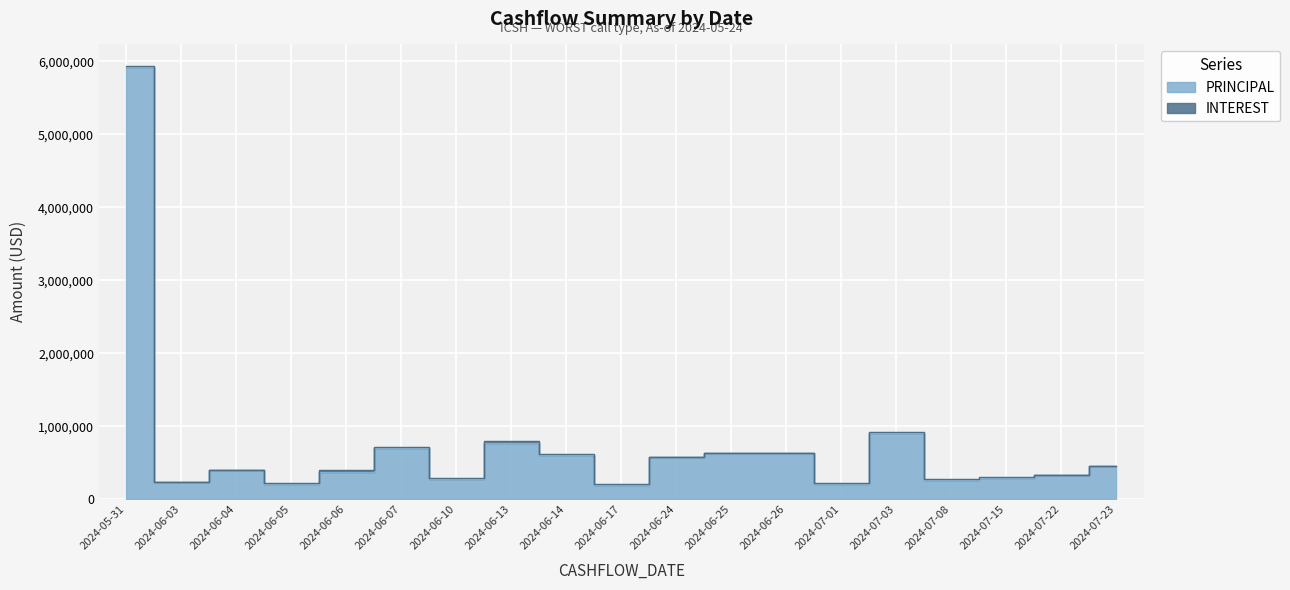

What is the greatest value displayed?

5935939.7